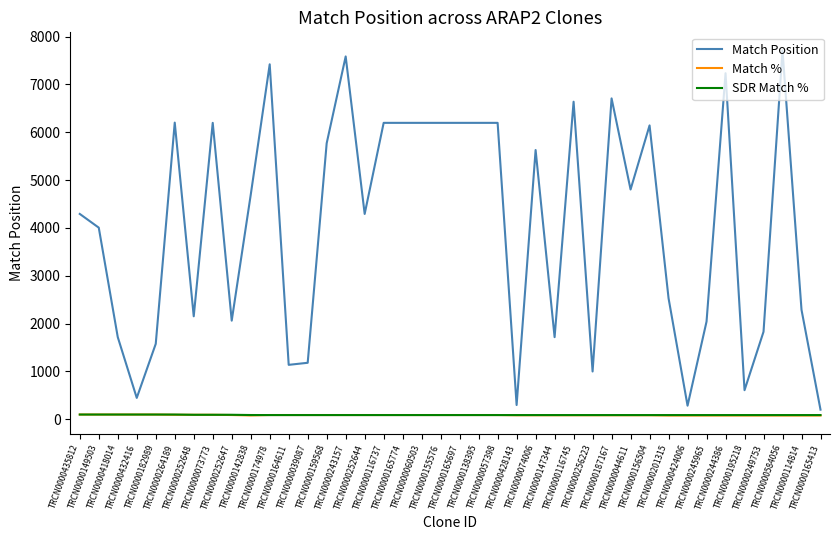

What is the maximum value shown in the chart?

7709